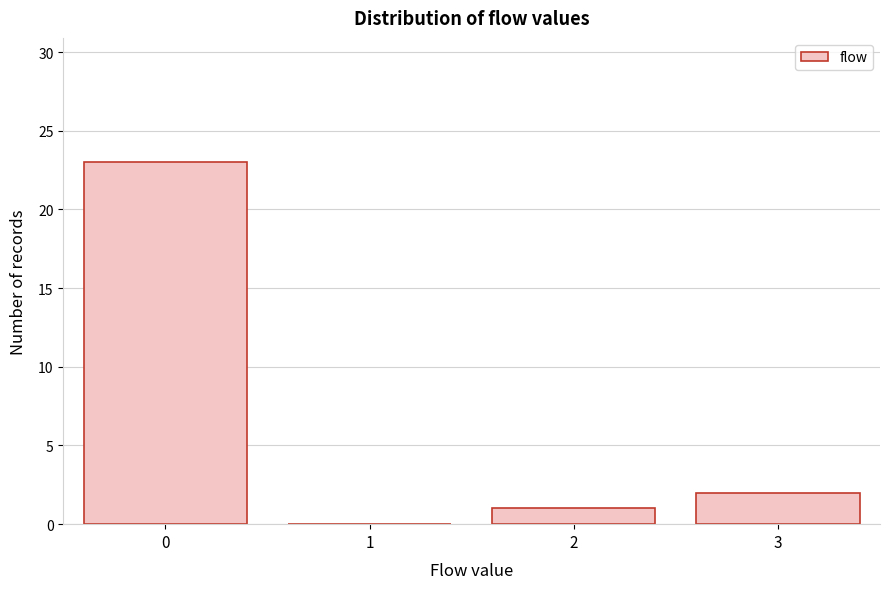

Reading right to left, what are all the values shown in this chart?

3=2	2=1	1=0	0=23